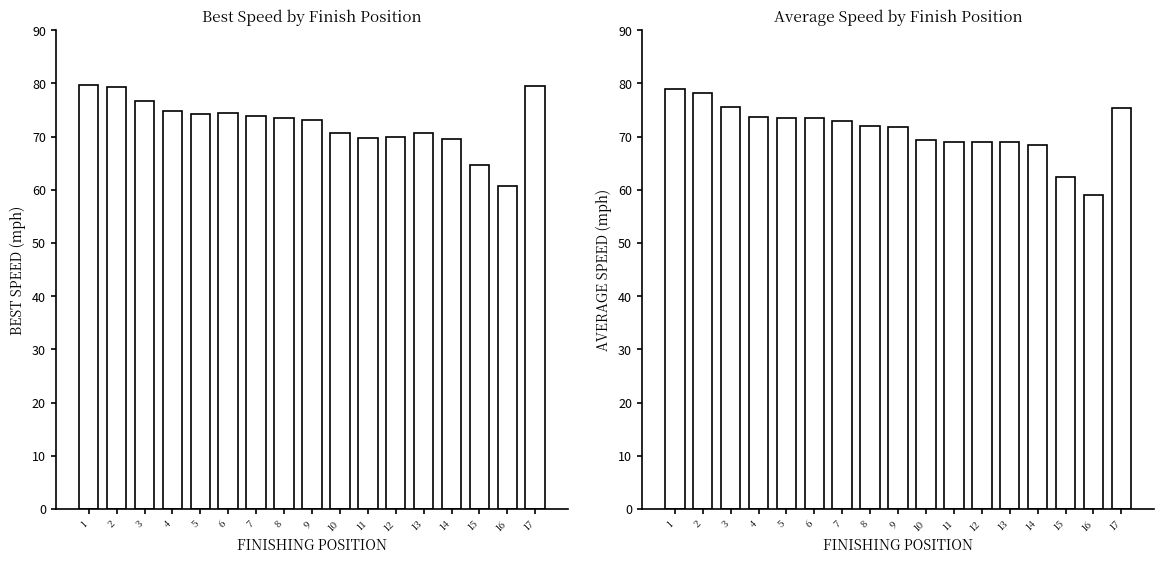

List the labels in order of Best Speed value, smallest first.

16, 15, 14, 11, 12, 10, 13, 9, 8, 7, 5, 6, 4, 3, 2, 17, 1